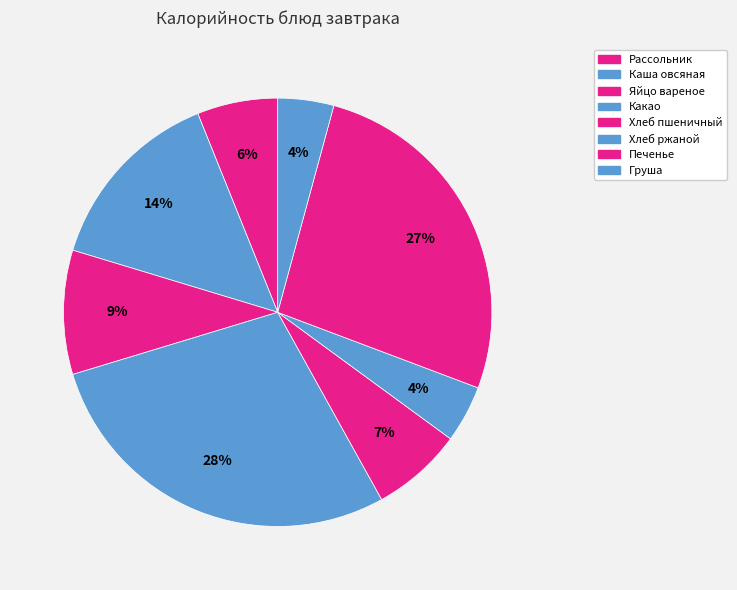

Rank the categories by value from lowest to highest.

Груша, Хлеб ржаной, Рассольник на мясном бульоне, Хлеб пшеничный, Яйцо вареное, Каша овсяная со сливочным маслом, Печенье, Какао